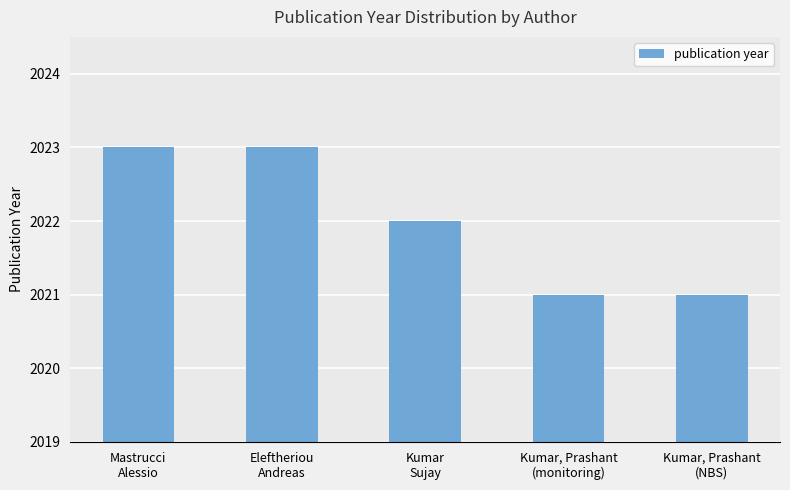

True or false: the data shows 2021 at Kumar, Prashant
(monitoring).

True